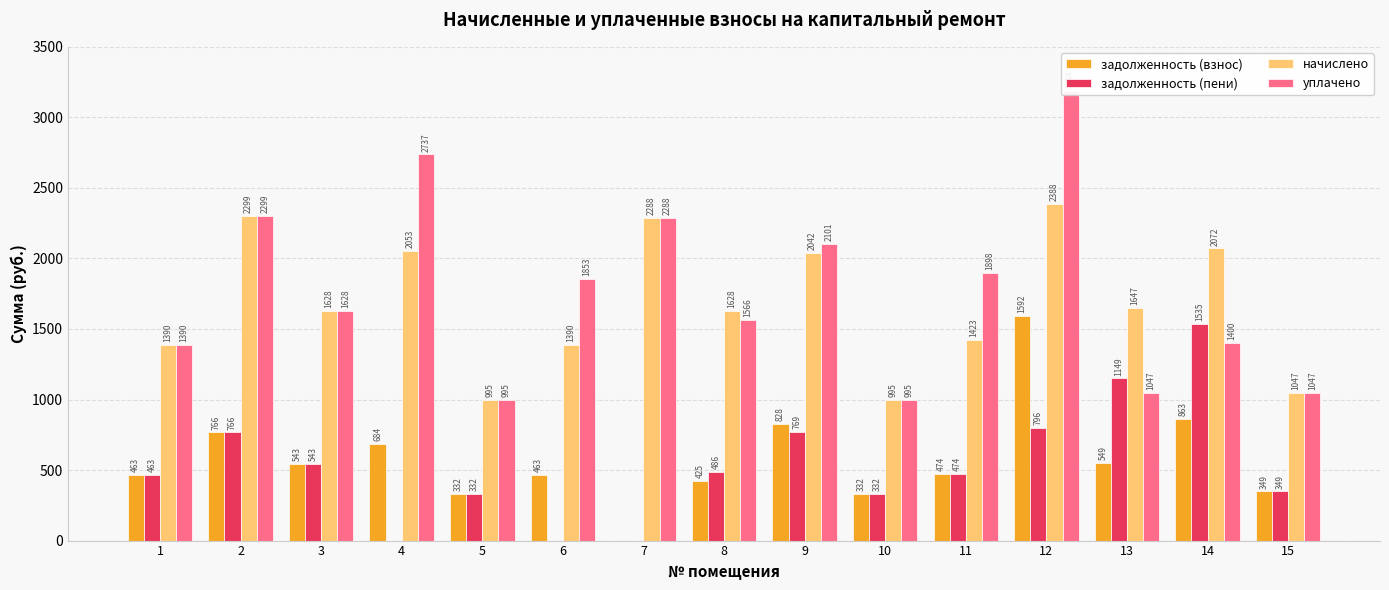

How many values in the уплачено series are below 1628?

7